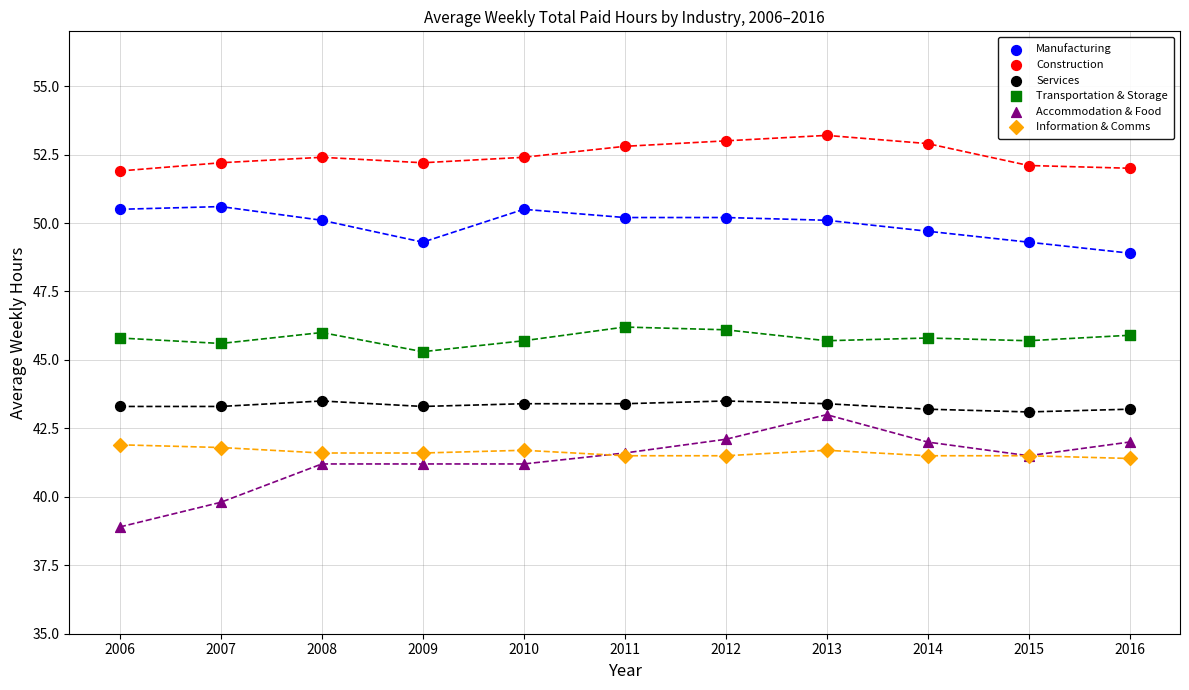

In the Transportation & Storage series, what Y value is closest to 45?

45.3